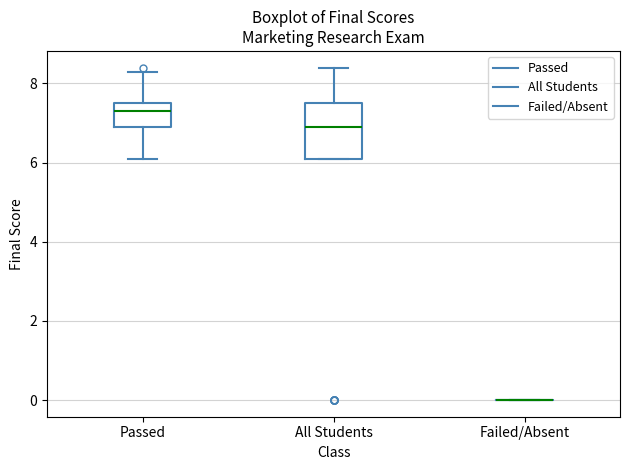

Reading left to right, read every box against the y-axis: the position of its median line, the range the box covers, and the ends of its whiskers. The values are not printed on the chart, so give them approximately, as read against the axis.

Passed: median 7.4, box 7.0 to 7.6, whiskers 6.2 to 8.4
All Students: median 7.0, box 6.2 to 7.6, whiskers 6.2 to 8.4
Failed/Absent: box collapsed to a line at 0.0, whiskers 0.0 to 0.0